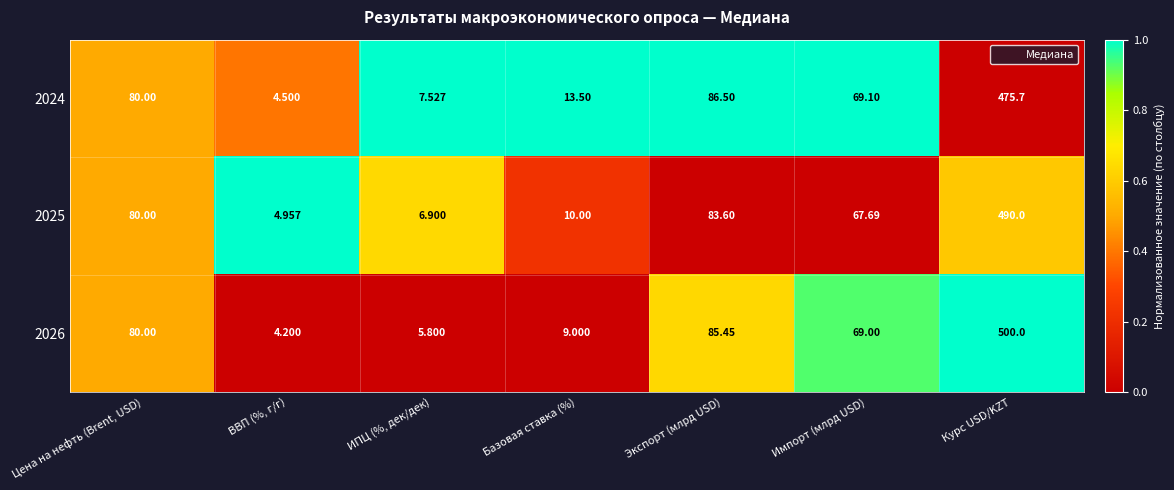

At which category does the chart reach its peak across all series?

Курс USD/KZT